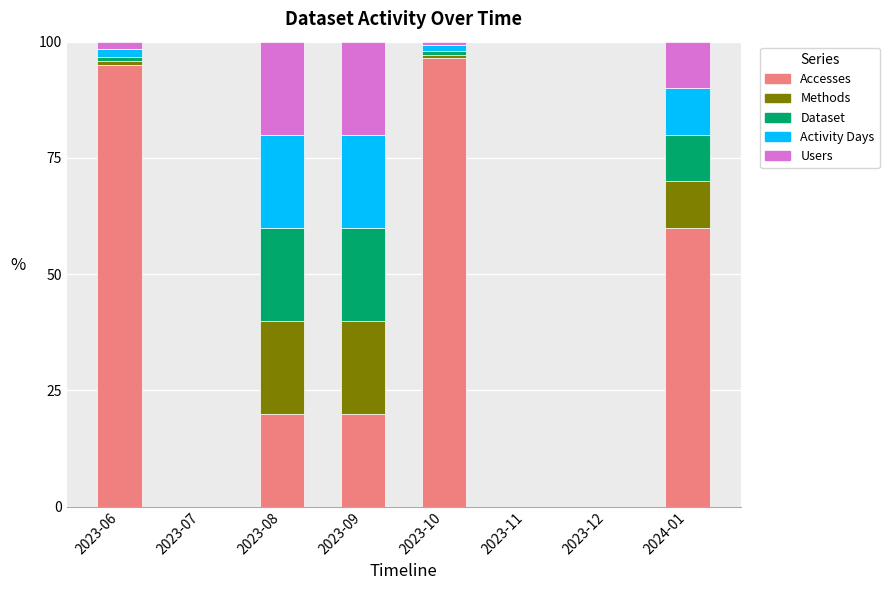

What is the highest value of the Accesses series?

96.5